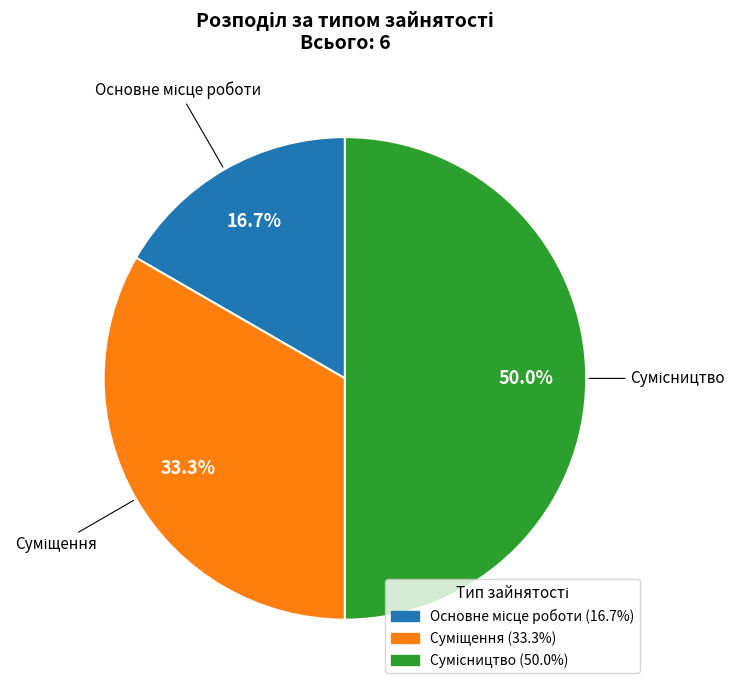

What percentage is the Суміщення slice, to the nearest percent?

33%